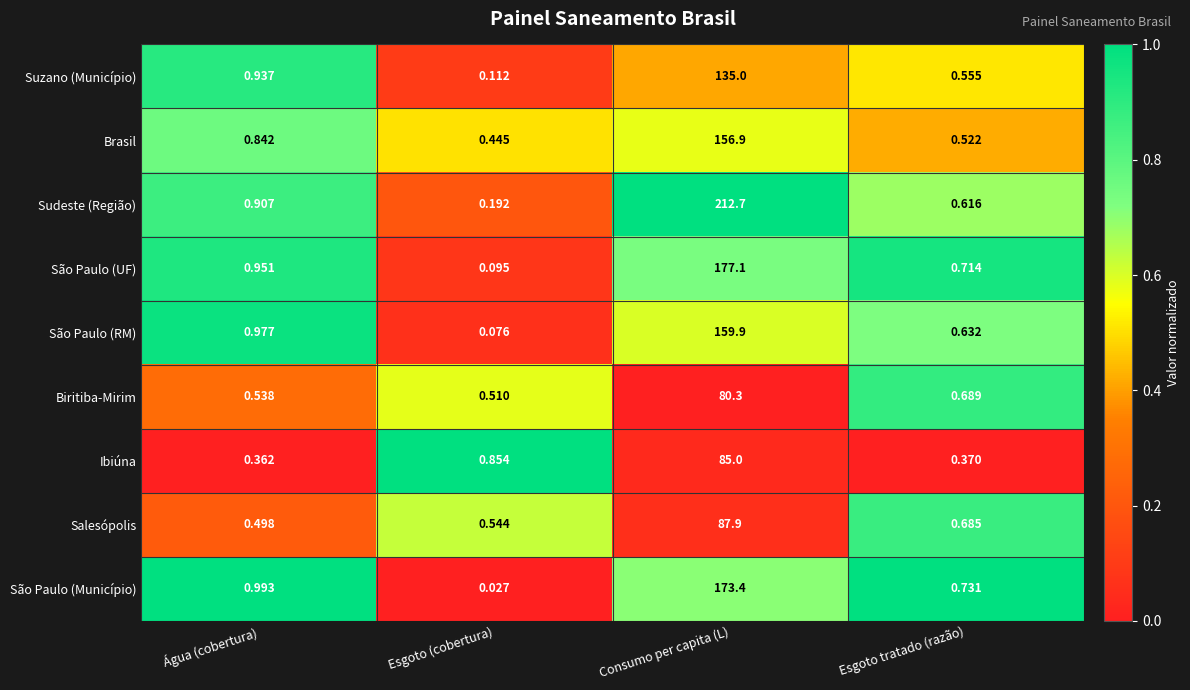

List the labels in order of São Paulo (UF) value, smallest first.

Esgoto (cobertura), Esgoto tratado (razão), Água (cobertura), Consumo per capita (L)